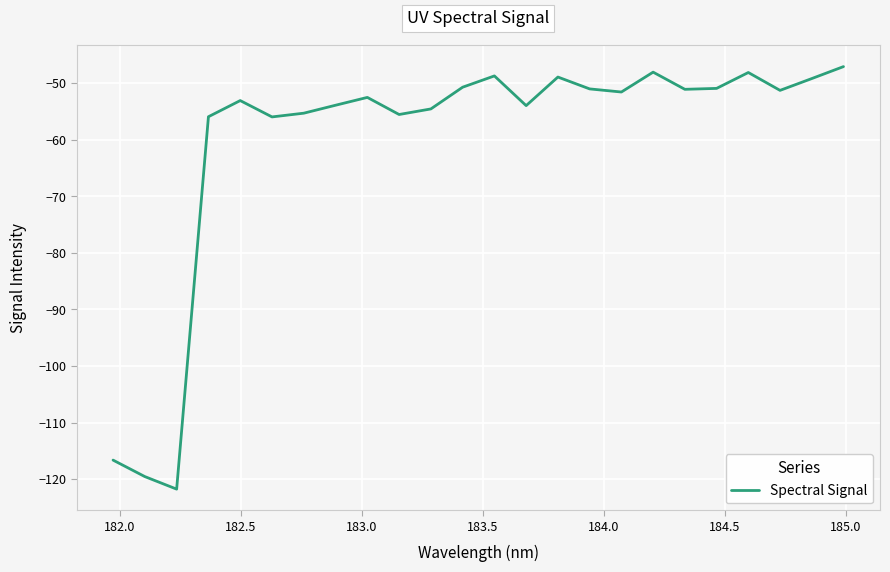

What is the difference between the maximum and minimum values?

74.7